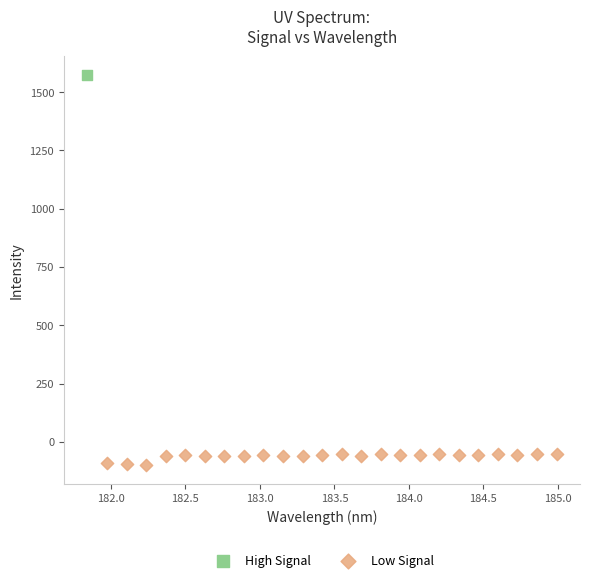

What are all the series names shown in the legend?

High Signal, Low Signal